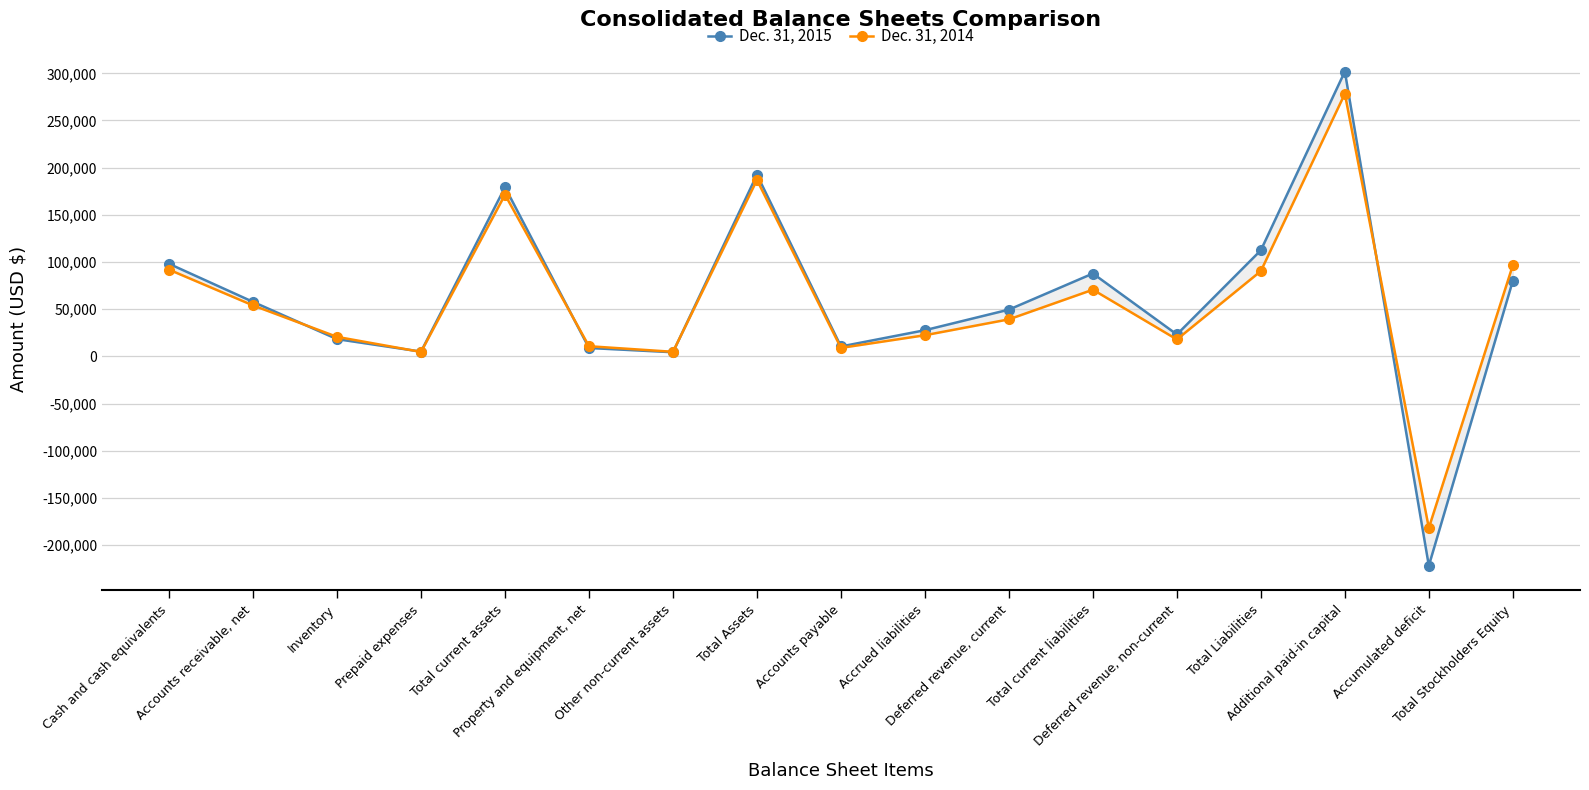

What position from the right is Deferred revenue, current?

7